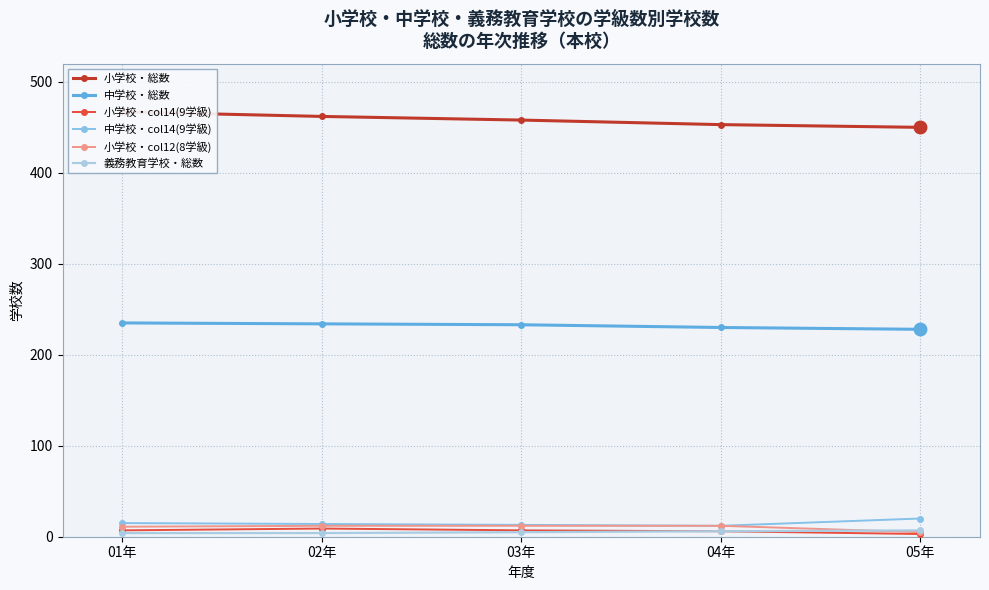

How many lines are shown in the chart?

6